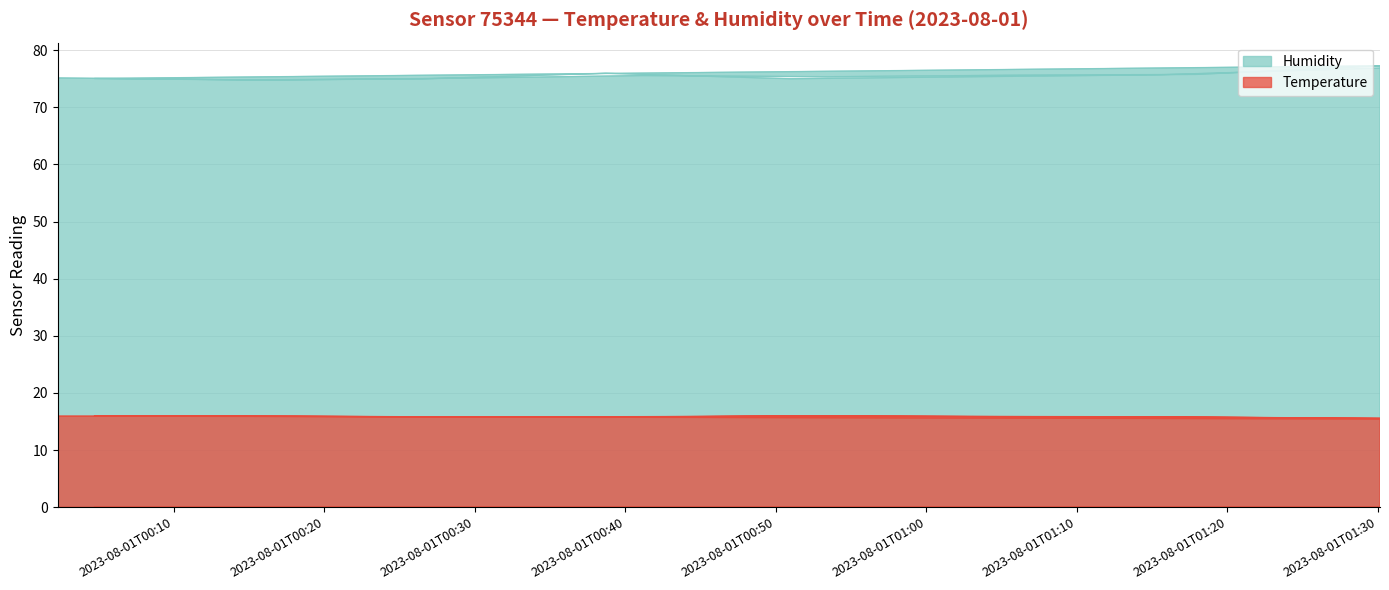

What is the maximum value for Temperature?

16.0